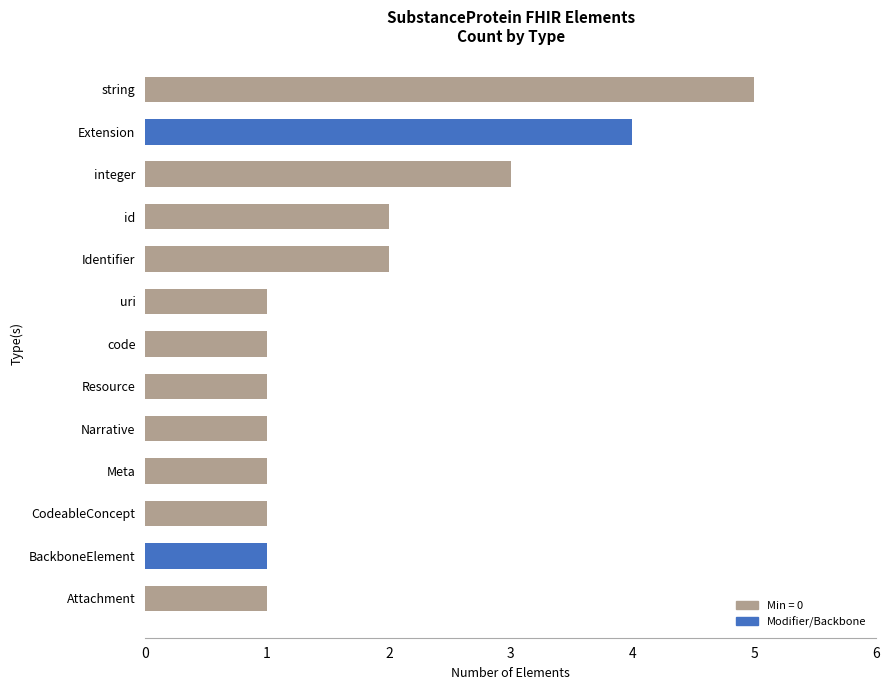

Which label corresponds to the largest value in the chart?

string